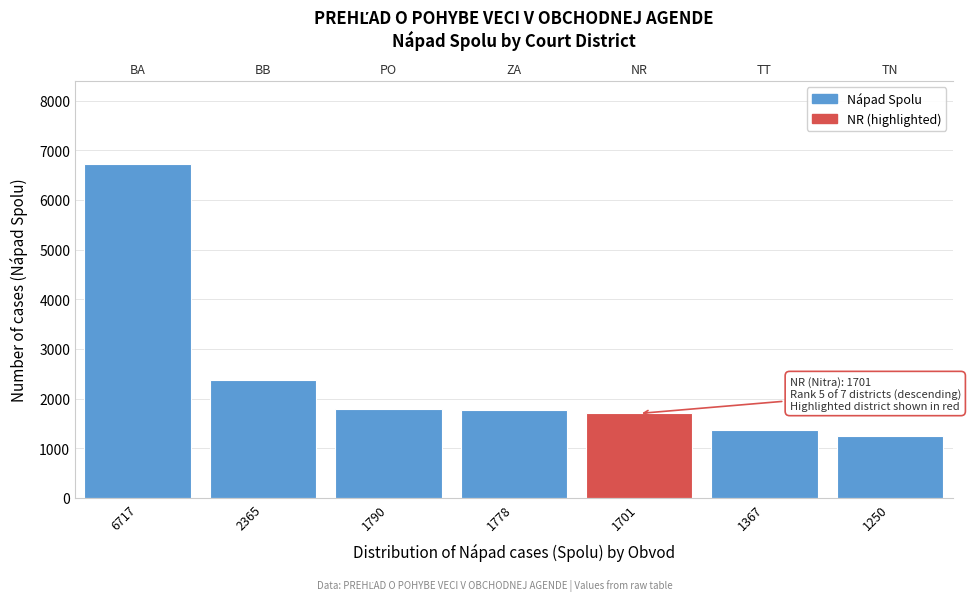

True or false: the data shows 1939 at 1250.

False